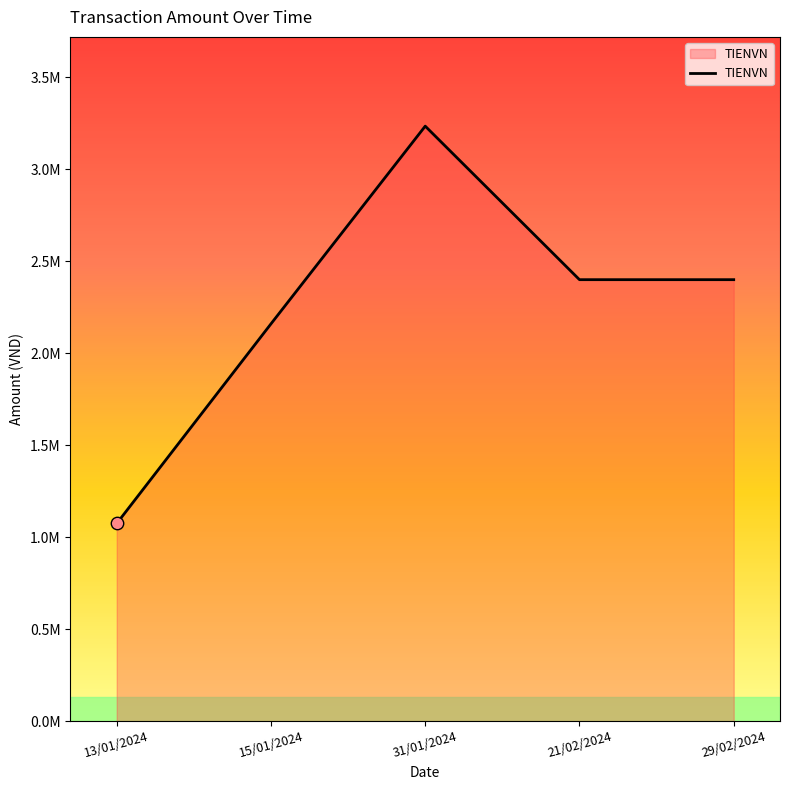

What is the change in value from 13/01/2024 to 31/01/2024?

+2160000